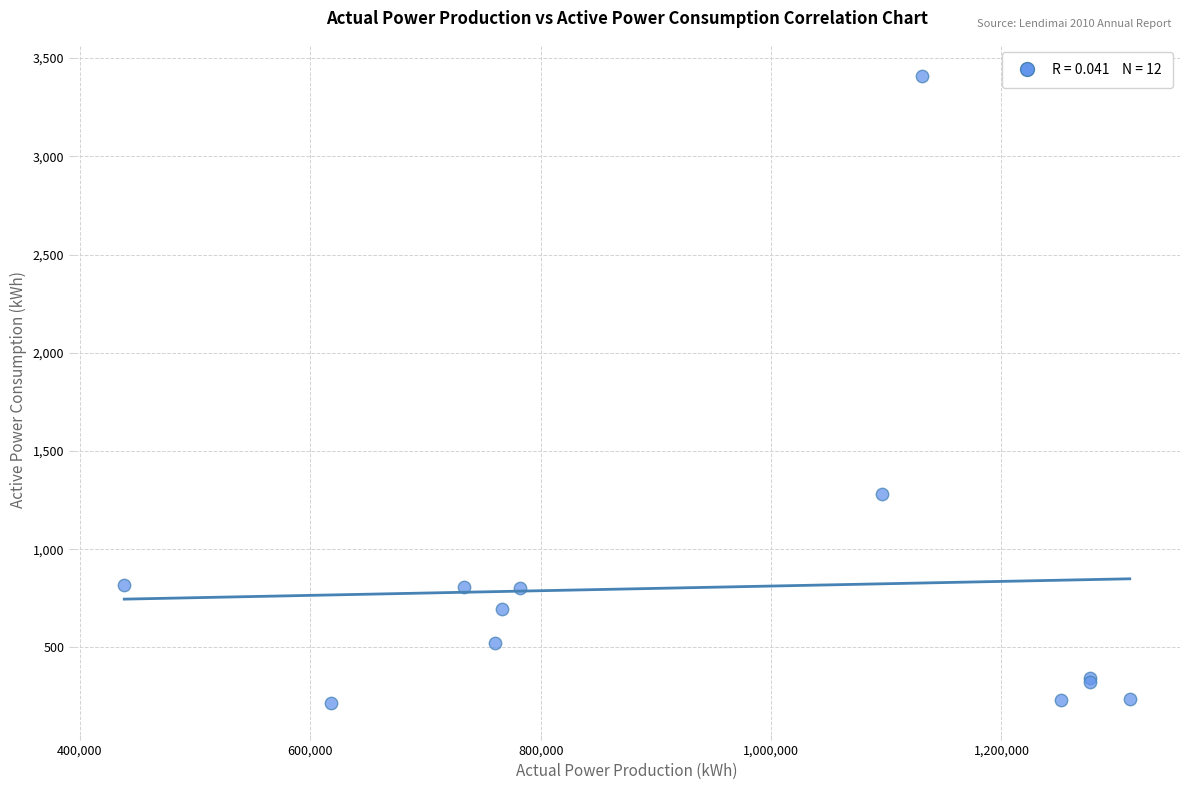

What Y value in the scatter plot is closest to 1811?

1279